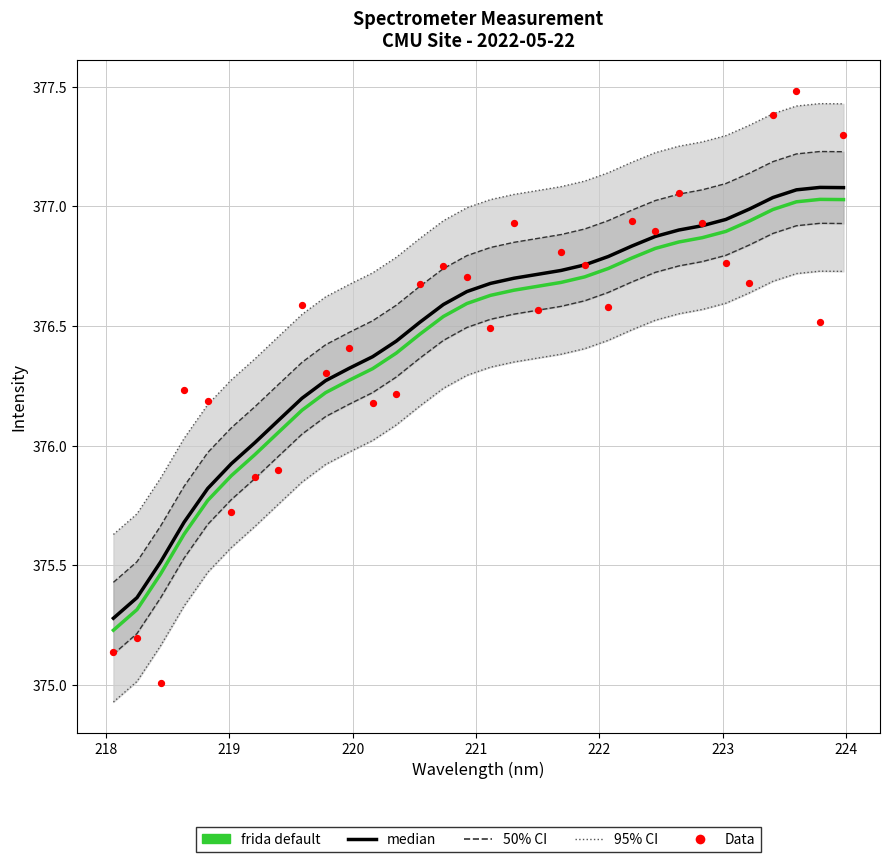

Which series reaches the minimum Y coordinate?

Data